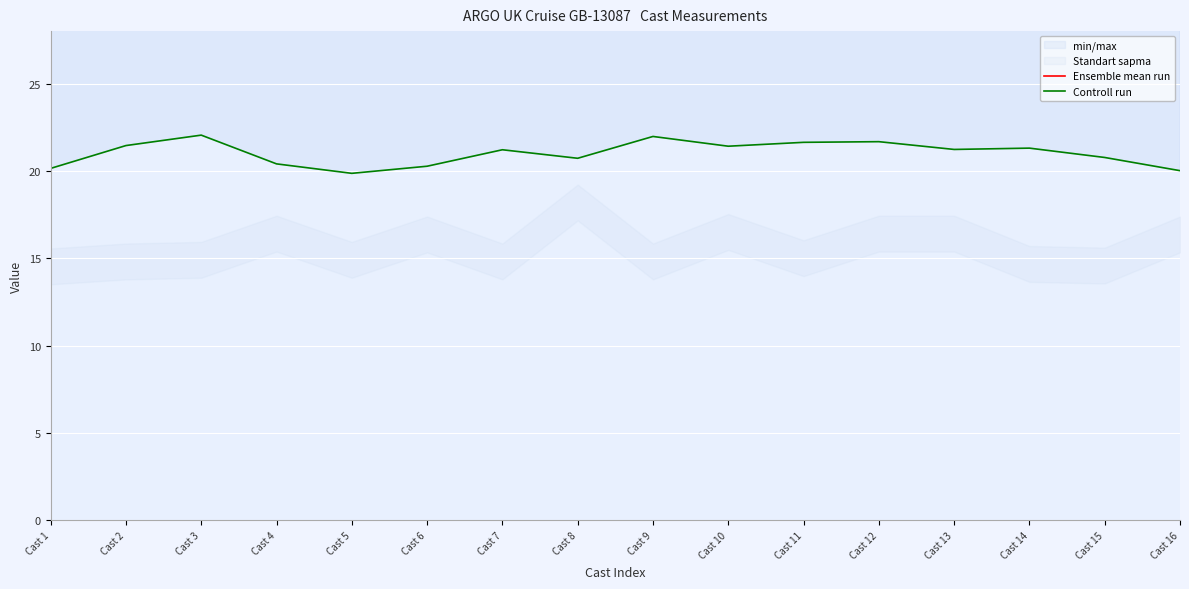

Which category has the highest value across all series?

Cast 16